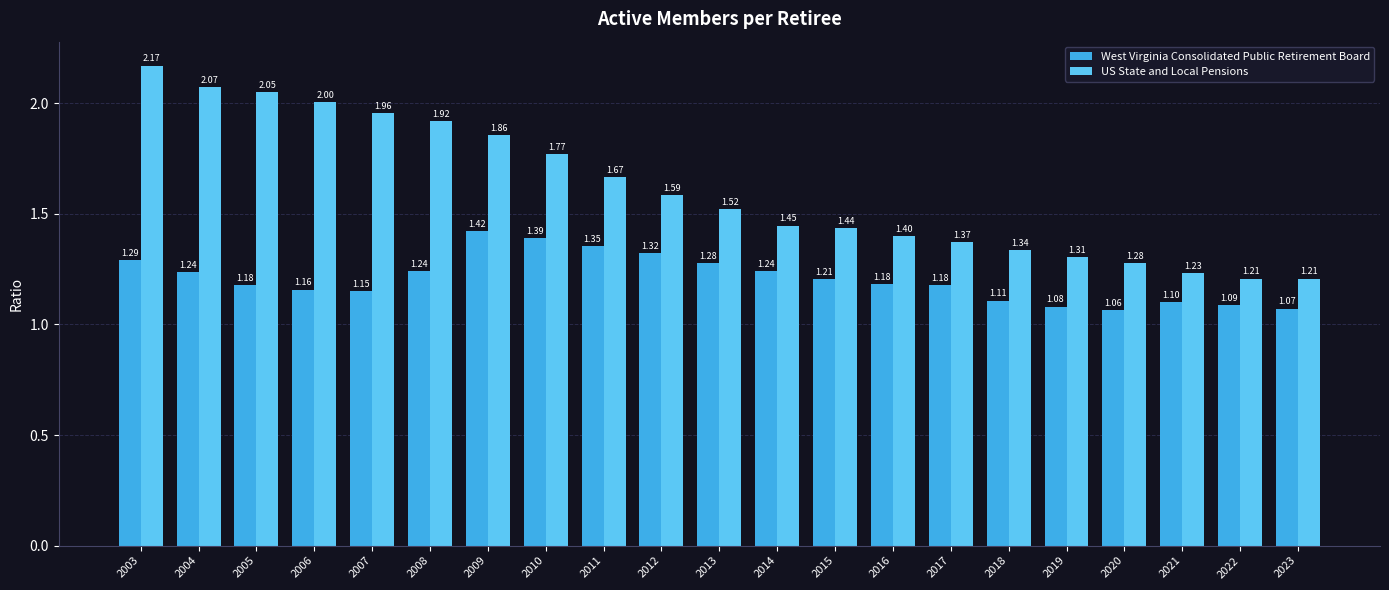

What is the spread (max minus min) of values at 2003?

0.9